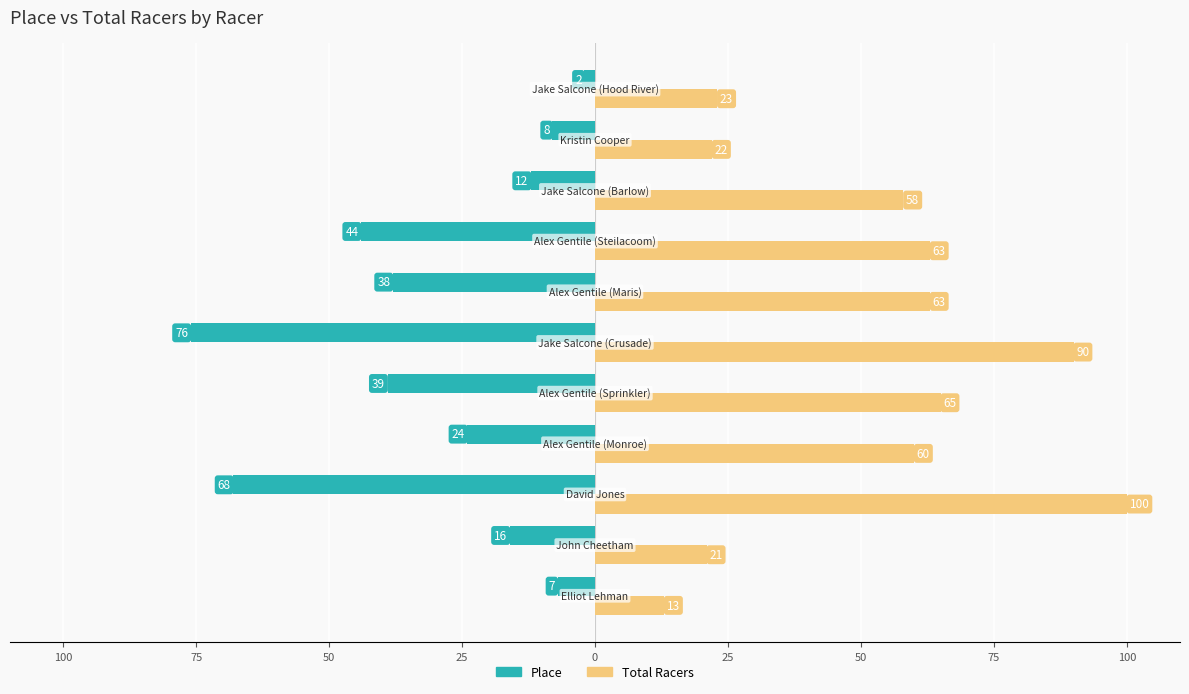

Reading left to right, list all the values displayed in this chart.

Place: 125=-7	100=-16	75=-68	50=-24	25=-39	0=-76	25=-38	50=-44	75=-12	100=-8	125=-2
Total Racers: 125=13	100=21	75=100	50=60	25=65	0=90	25=63	50=63	75=58	100=22	125=23